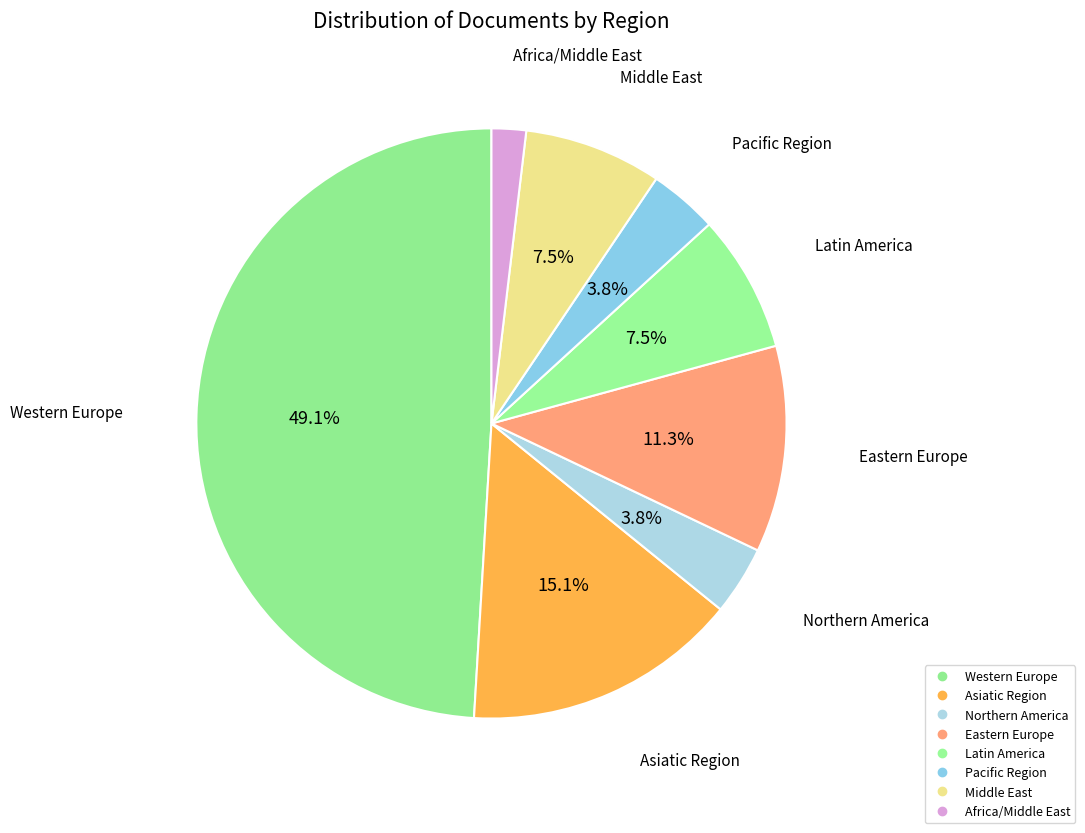

Does Eastern Europe account for over 50% of the chart?

No